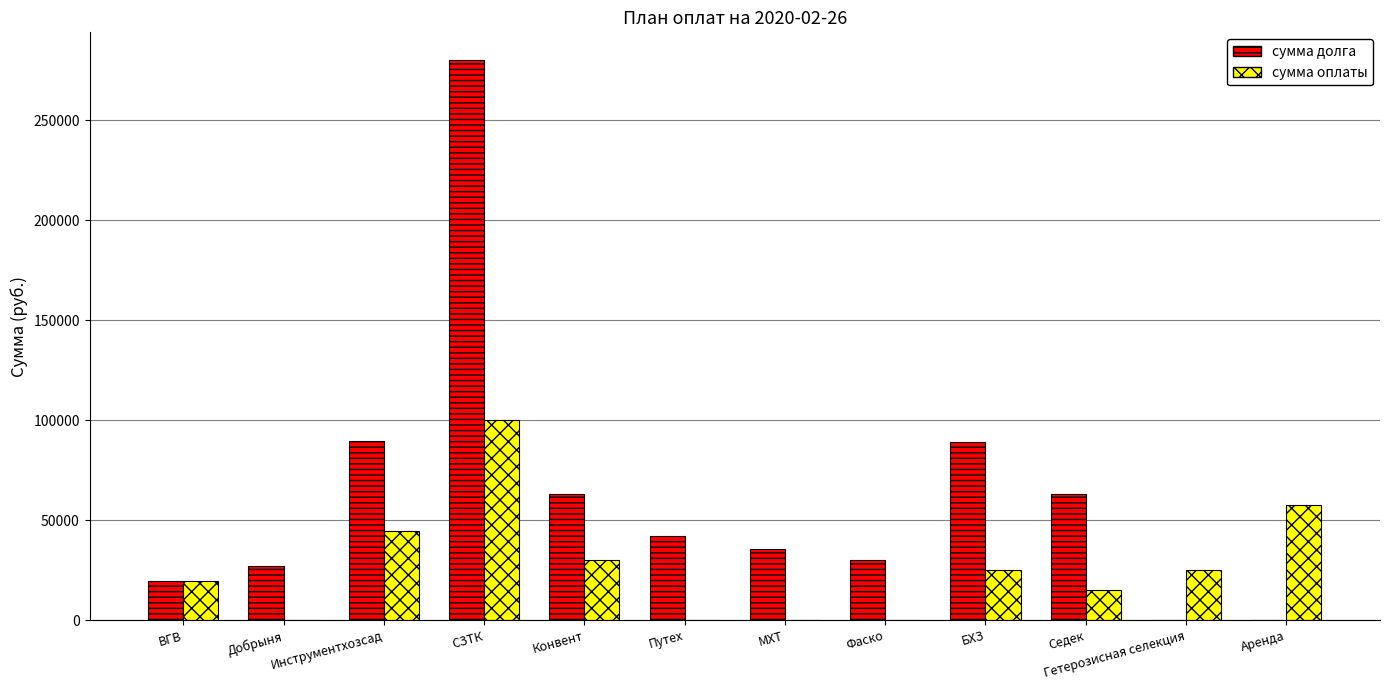

Read the сумма оплаты value at Седек.

15000.0